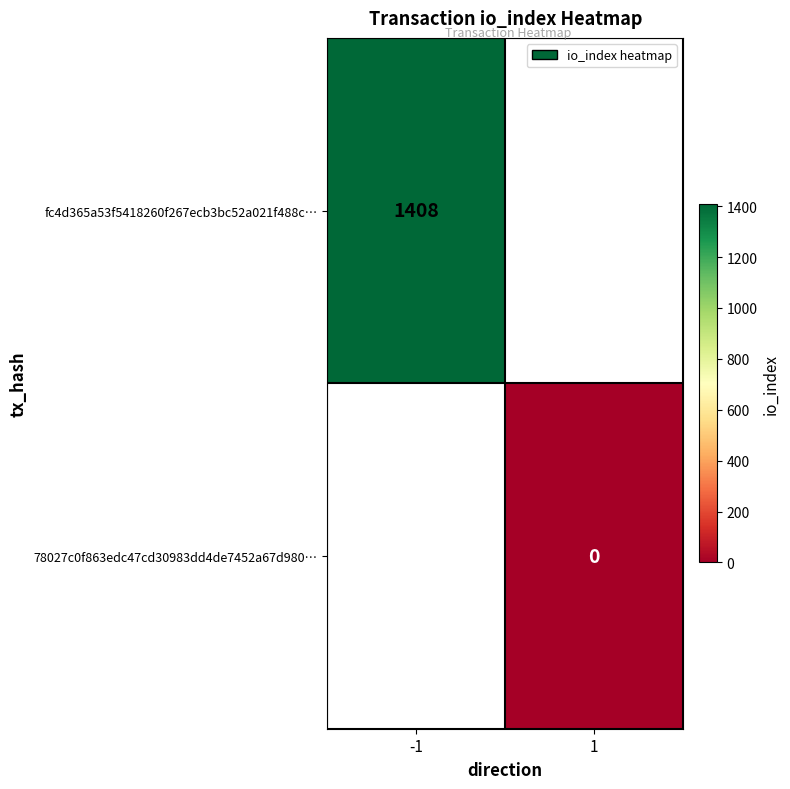

True or false: fc4d365a53f5418260f267ecb3bc52a021f488c… has a value of 1408 at -1.

True